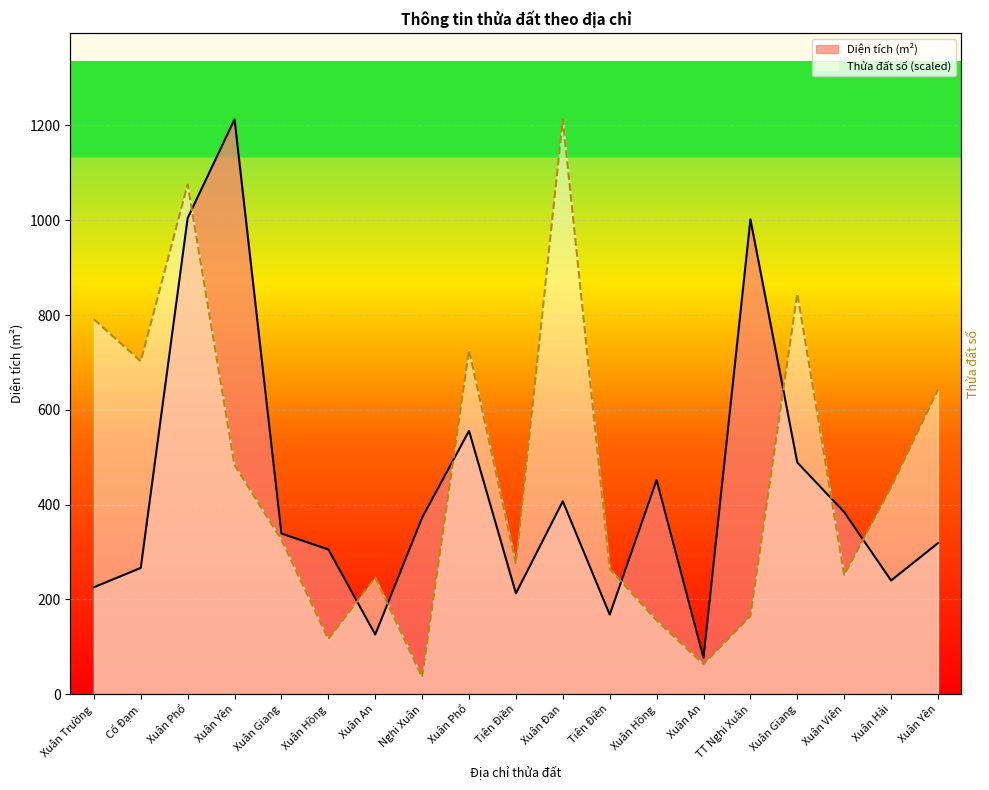

What is the sum of the Thửa đất số values at Xuân Phổ and Xuân Hồng?

1231.1